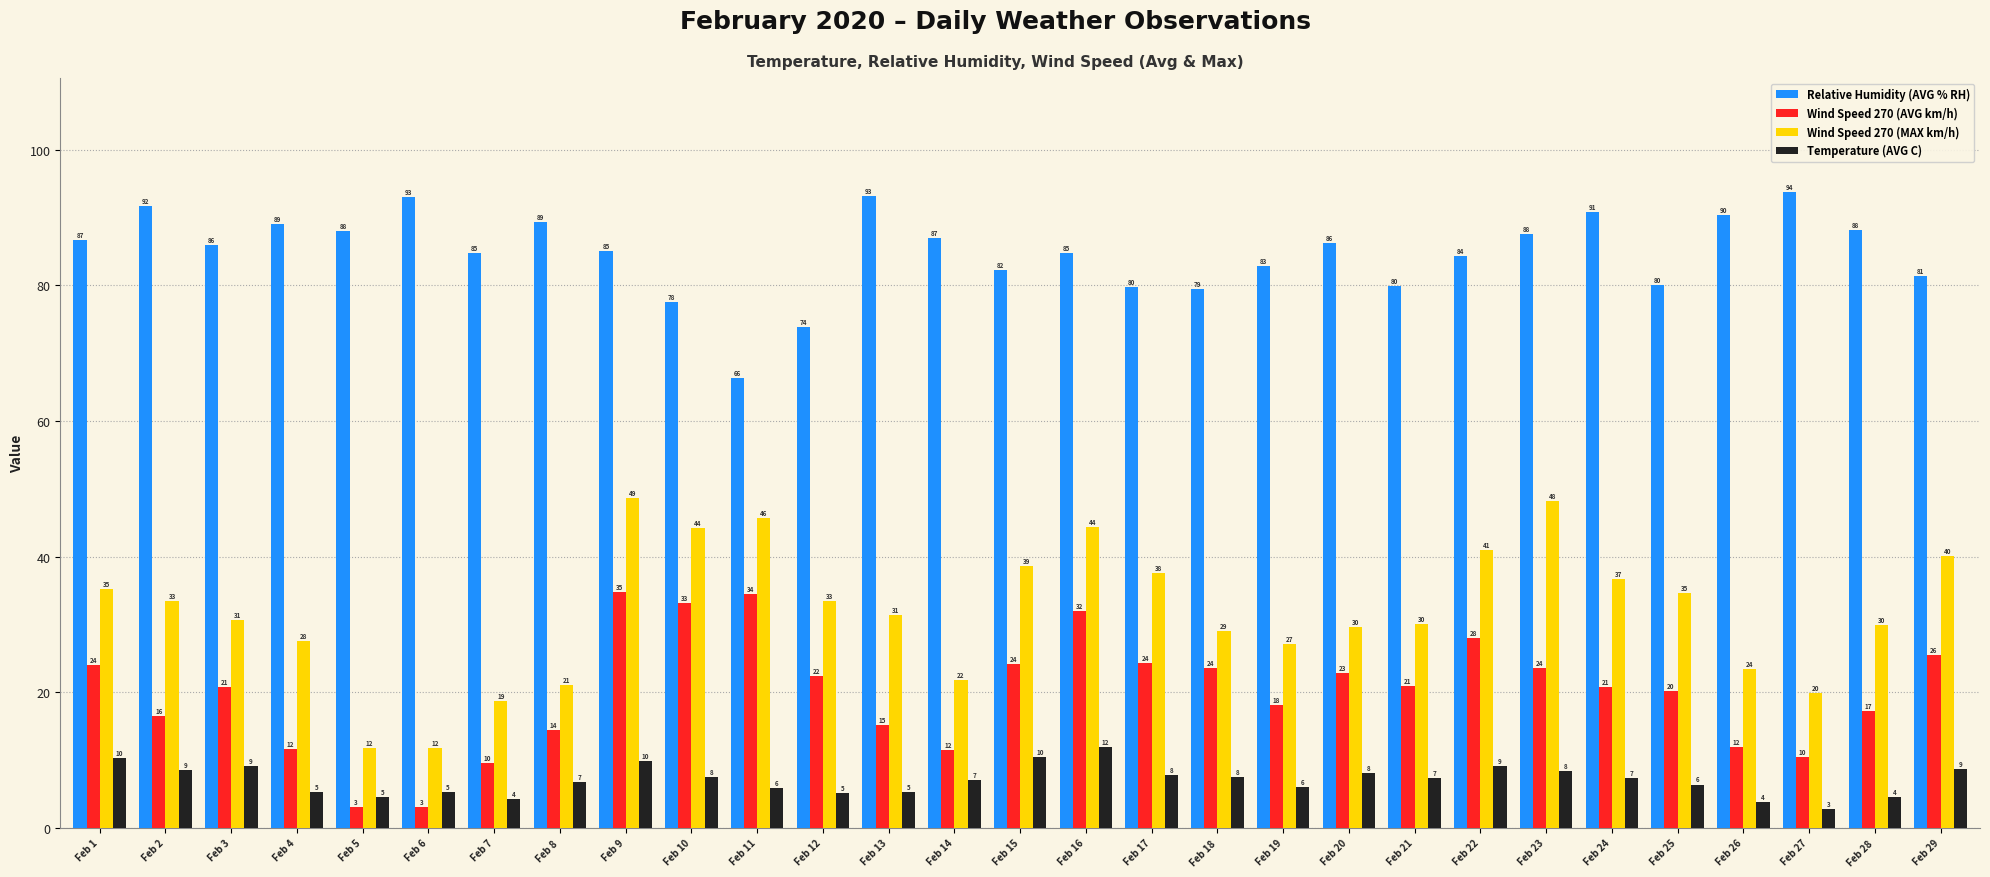

How many bars are there in total?

116